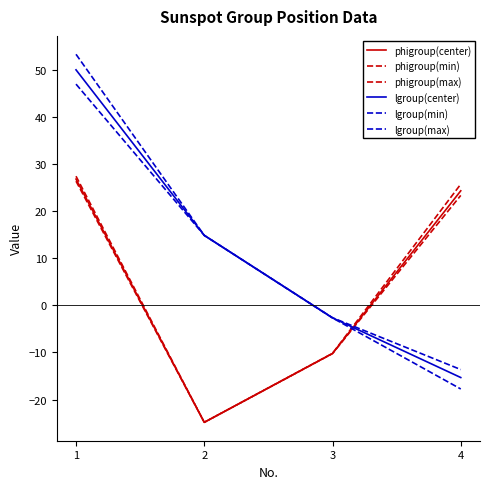

The lgroup(center) series shows 23.0 at 2. True or false?

False